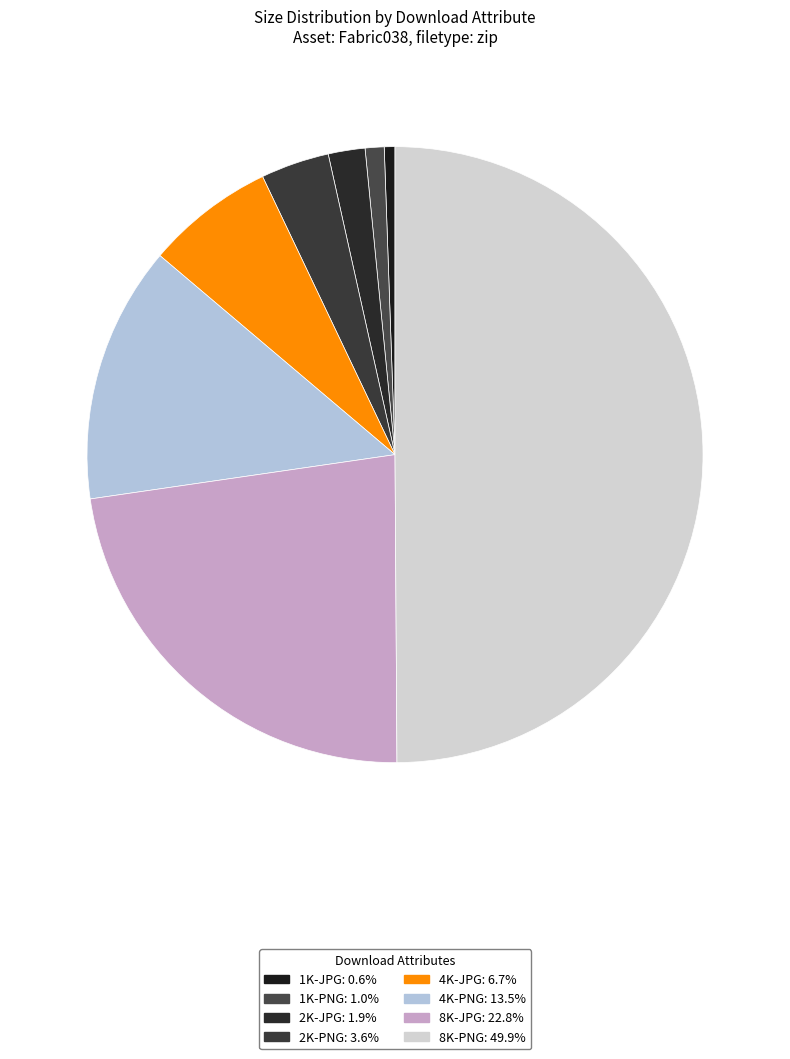

Is 4K-JPG the majority of the pie?

No